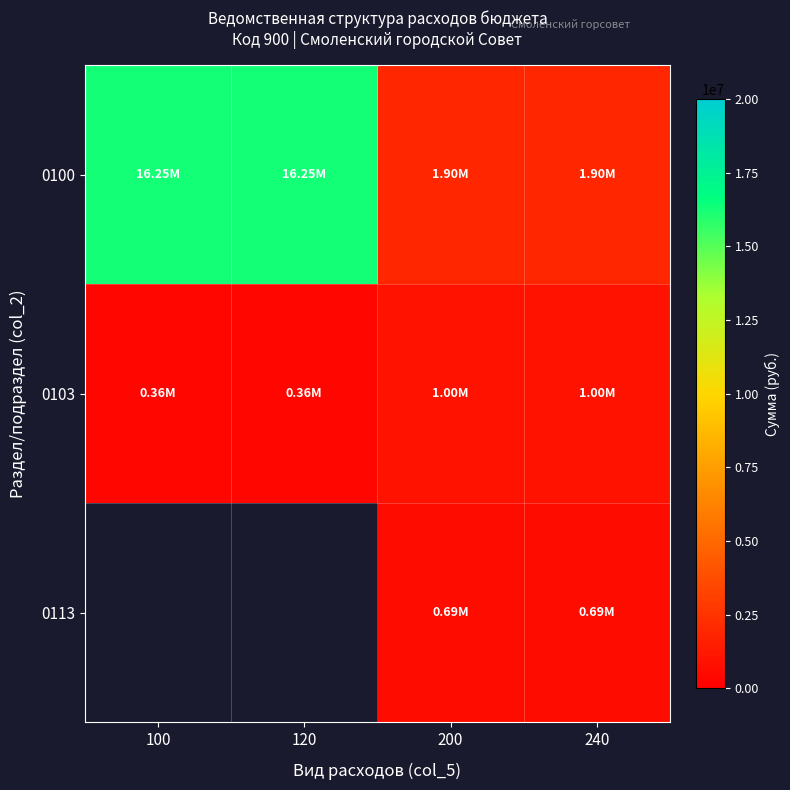

What is the average value of the 0103 series?

680920.5